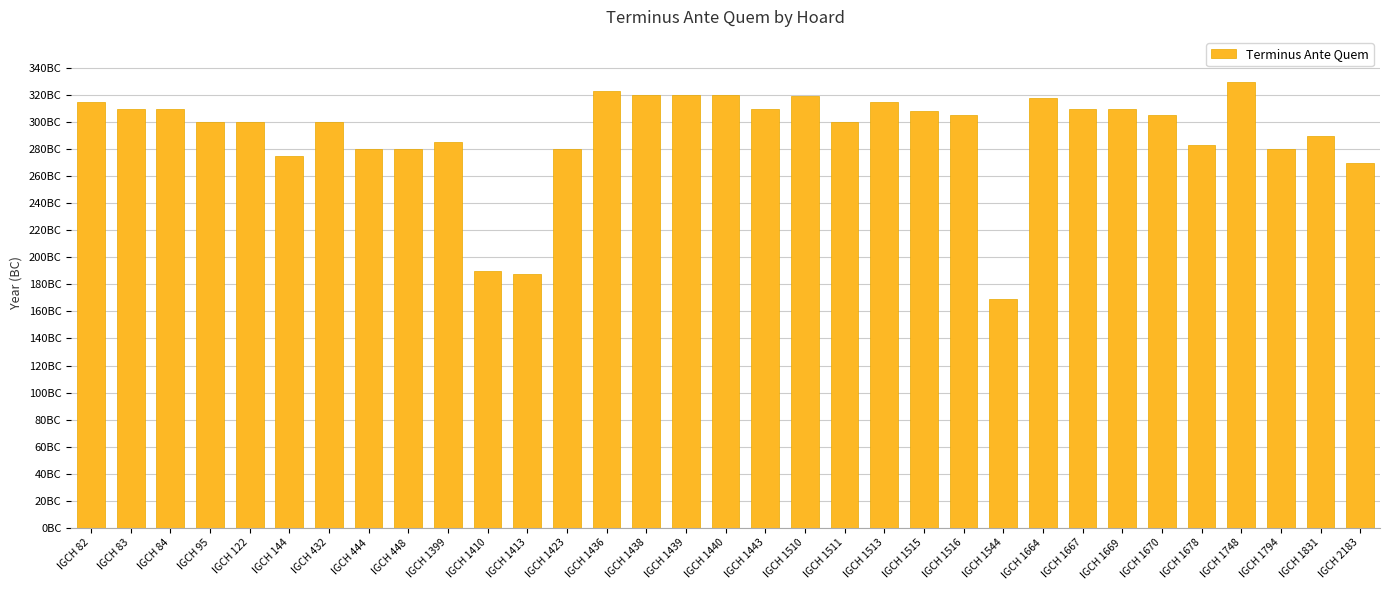

At which label does the data first exceed 305?

IGCH 82